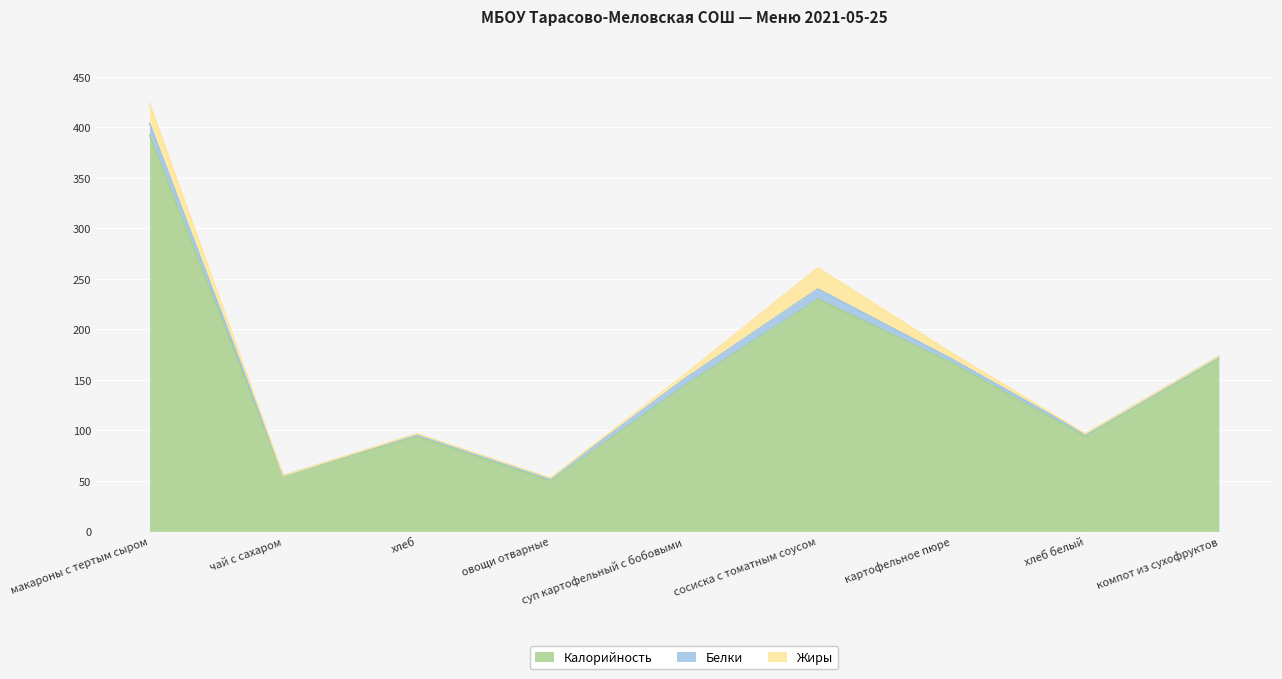

The Белки series shows 1.4 at хлеб белый. True or false?

False